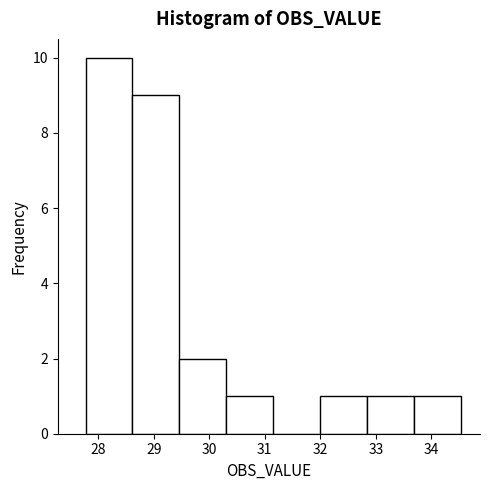

Reading left to right, list every bar in this chart as the range it spans on the x-axis followed by its height. Neither the bar edges nor the heights are printed on the chart, so give them approximately, as read against the axes.

27.8 to 28.6: 10
28.6 to 29.5: 9
29.5 to 30.3: 2
30.3 to 31.2: 1
31.2 to 32.0: 0
32.0 to 32.8: 1
32.8 to 33.7: 1
33.7 to 34.5: 1